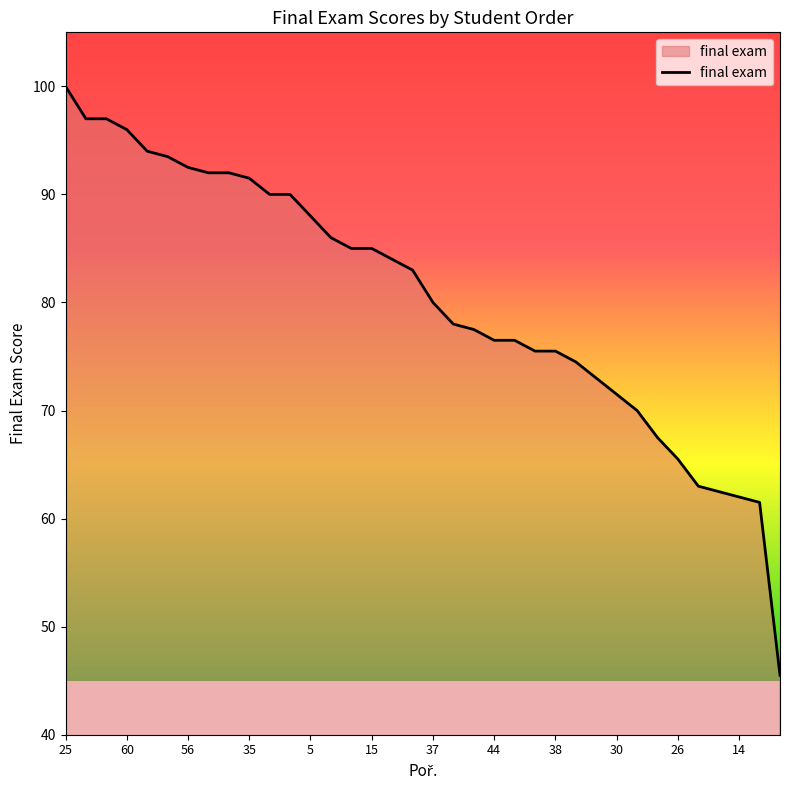

What is the smallest value displayed?

45.5